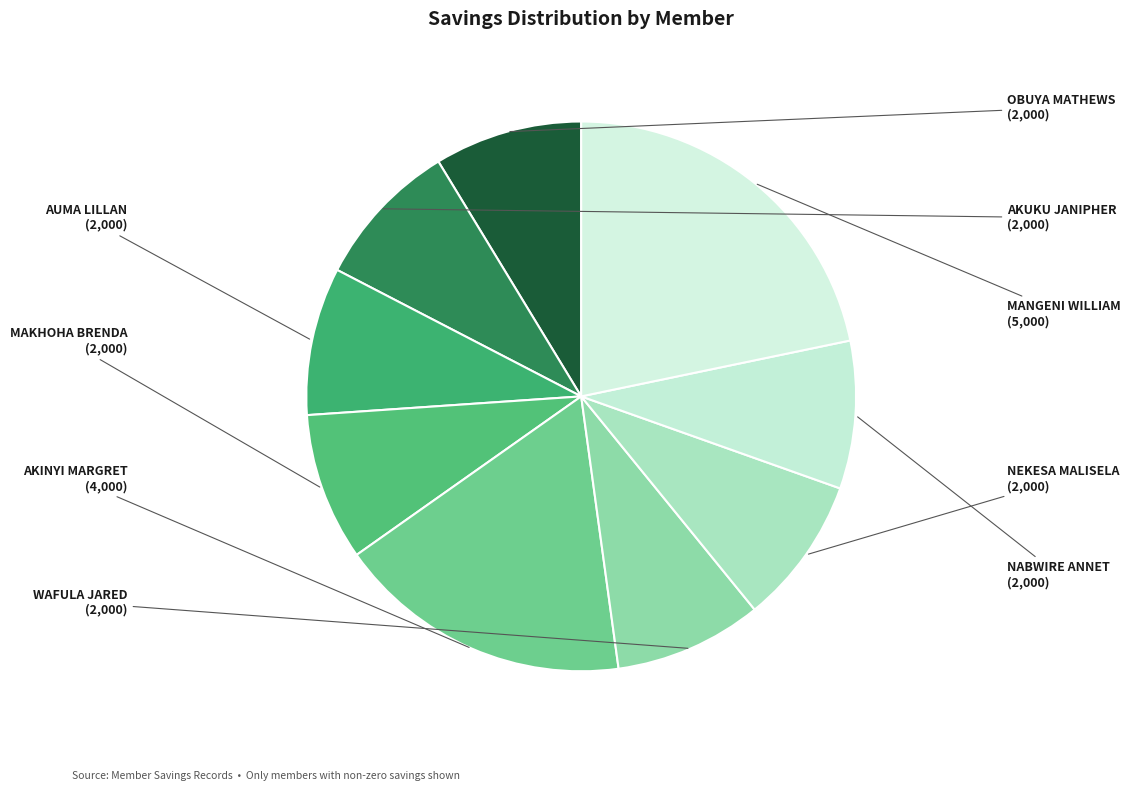

Combined, do AUMA LILLAN and AKUKU JANIPHER account for over 50%?

No